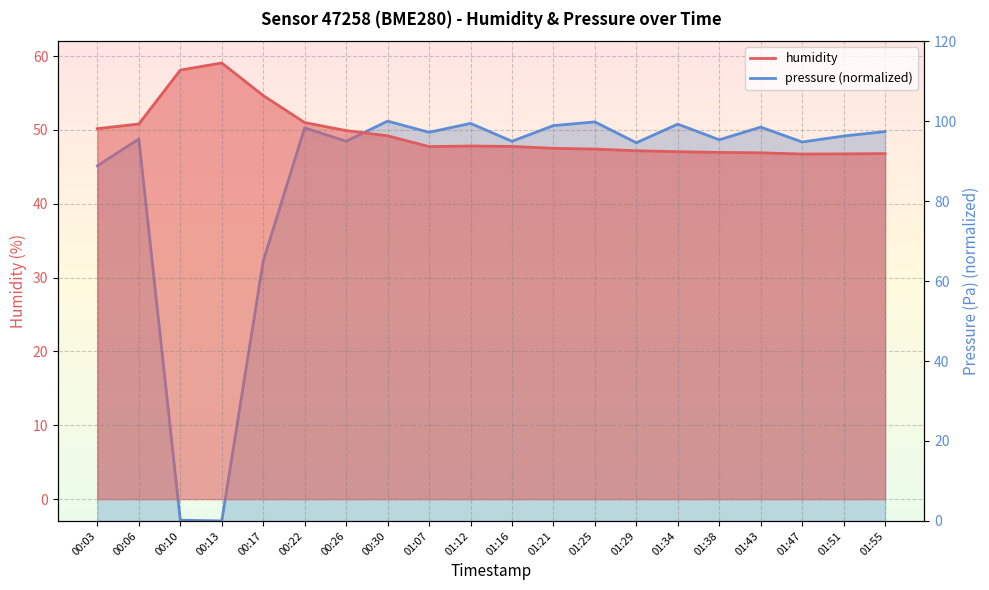

How many categories are shown in the chart?

20